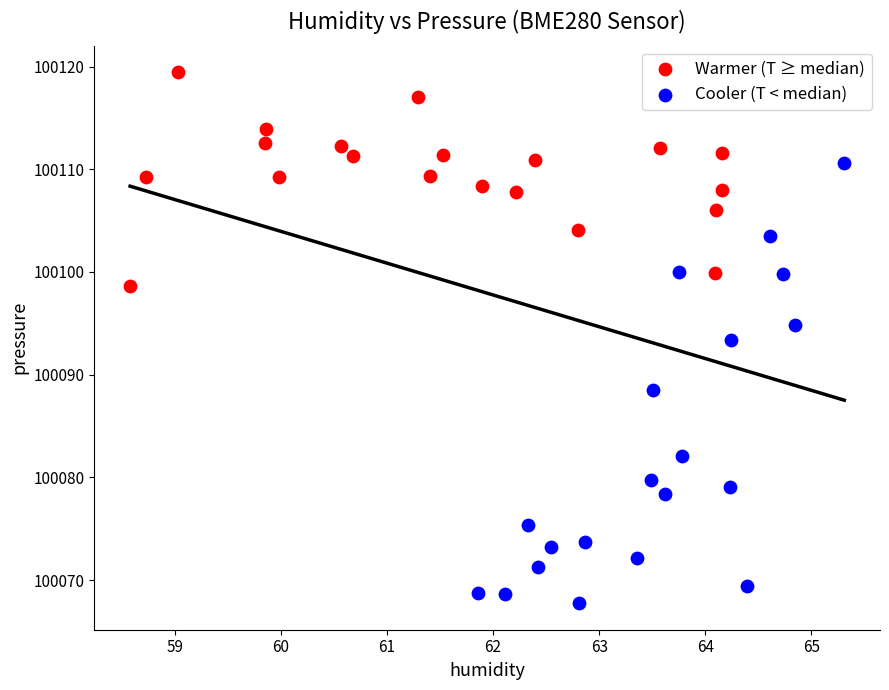

Which series contains the highest Y value?

Warmer (T ≥ median)